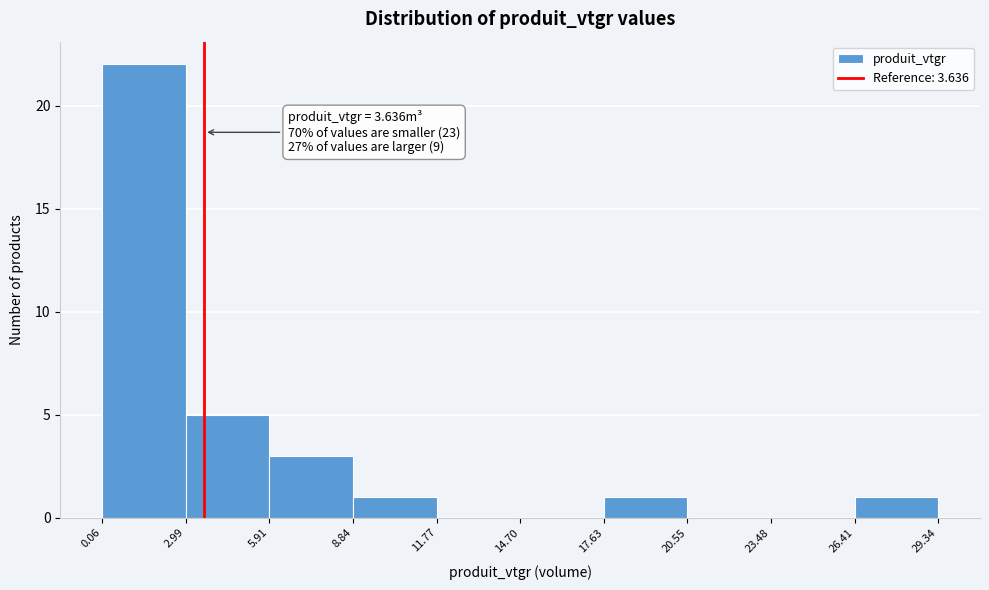

Over which range of the x-axis is the bar tallest?

0.06 to 2.99